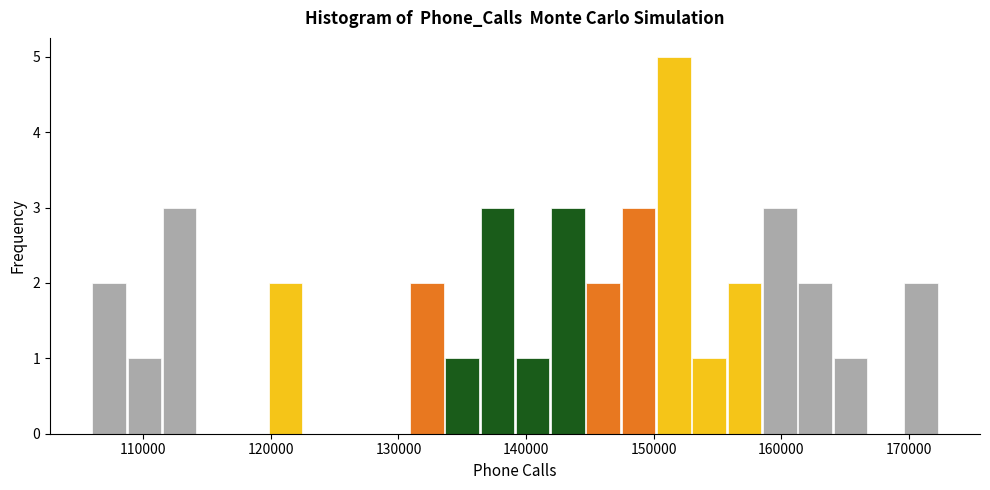

Around what value on the x-axis is the tallest bar? Give the approximate position of its centre, as read against the axis.

152000